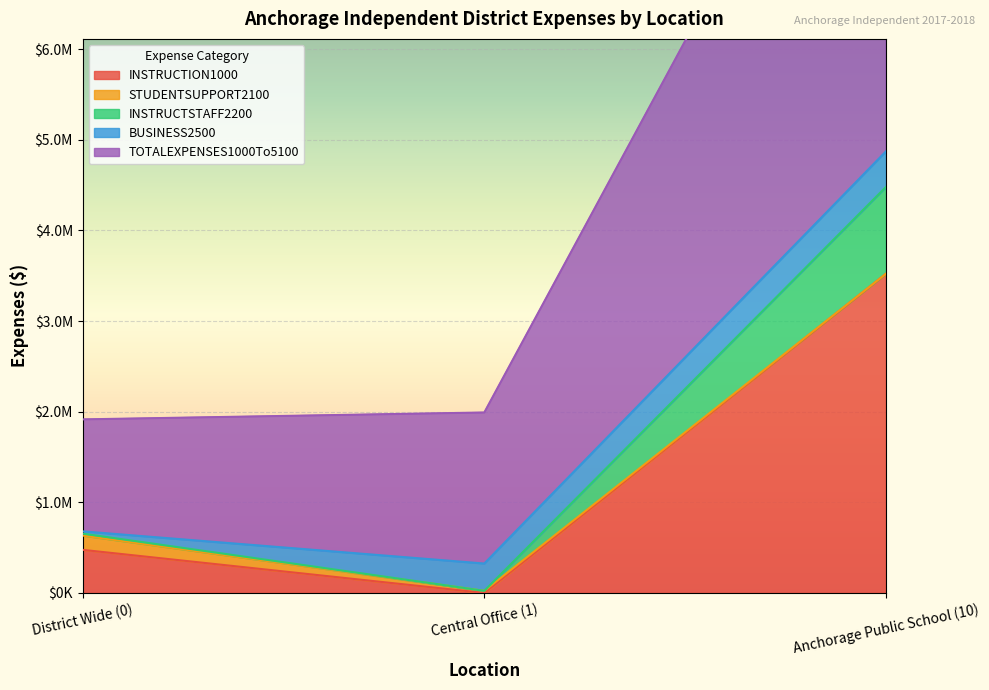

List the labels in order of TOTALEXPENSES1000To5100 value, smallest first.

Central Office (1), District Wide (0), Anchorage Public School (10)